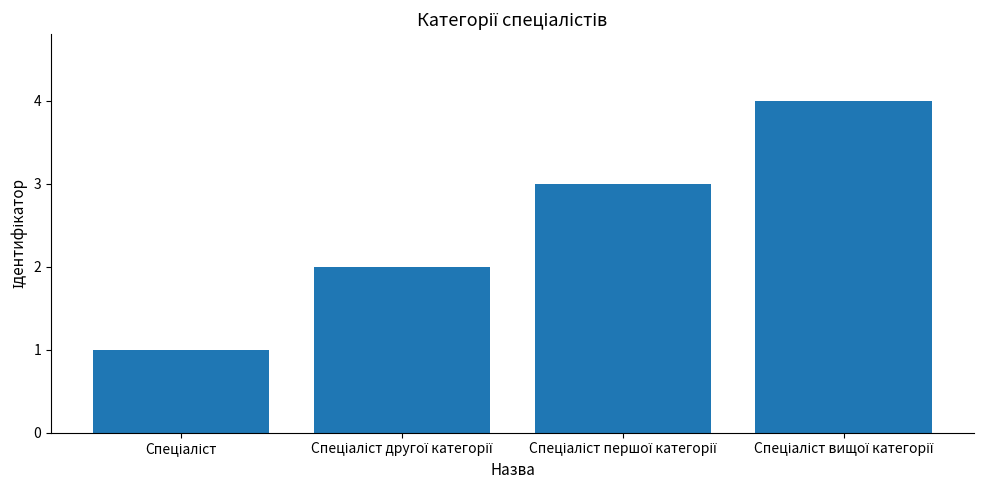

What is the sum of all values?

10